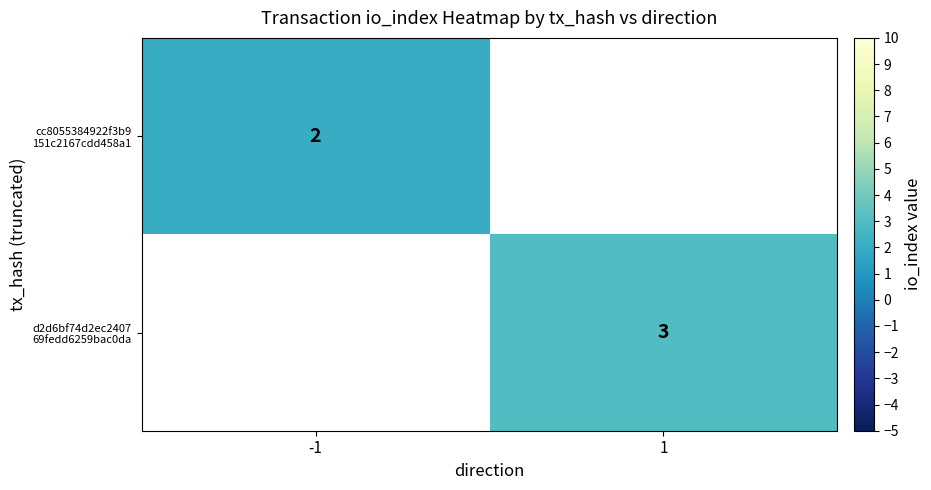

Is the value of d2d6bf74d2ec2407 69fedd6259bac0da at -1 greater than the value of cc8055384922f3b9 151c2167cdd458a1 at 1?

No